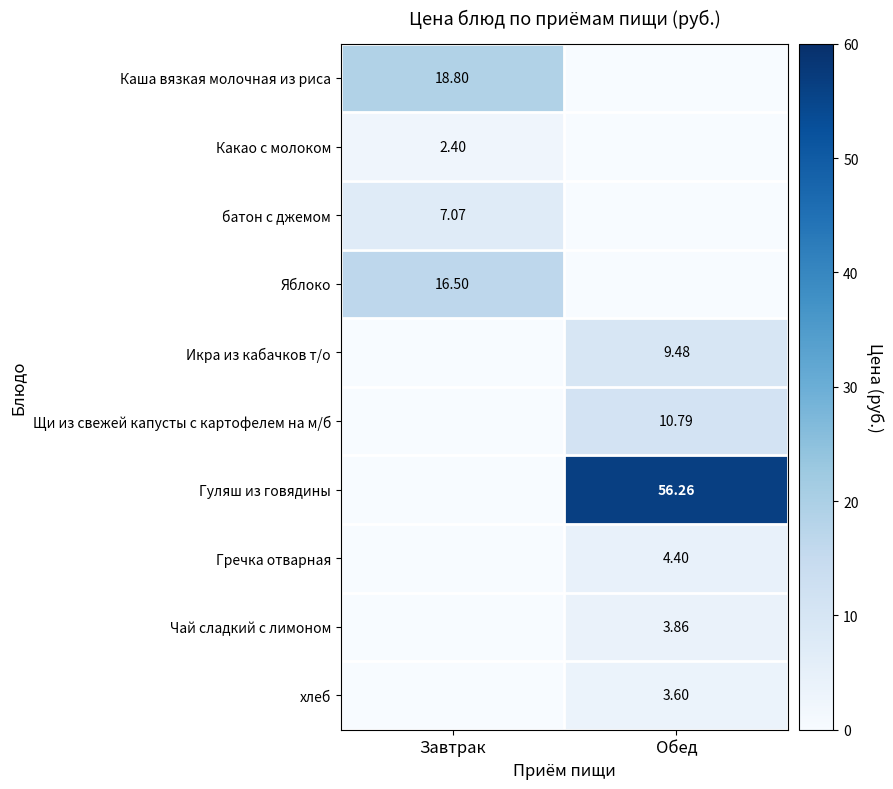

Between Обед and Завтрак, which is larger?

Завтрак